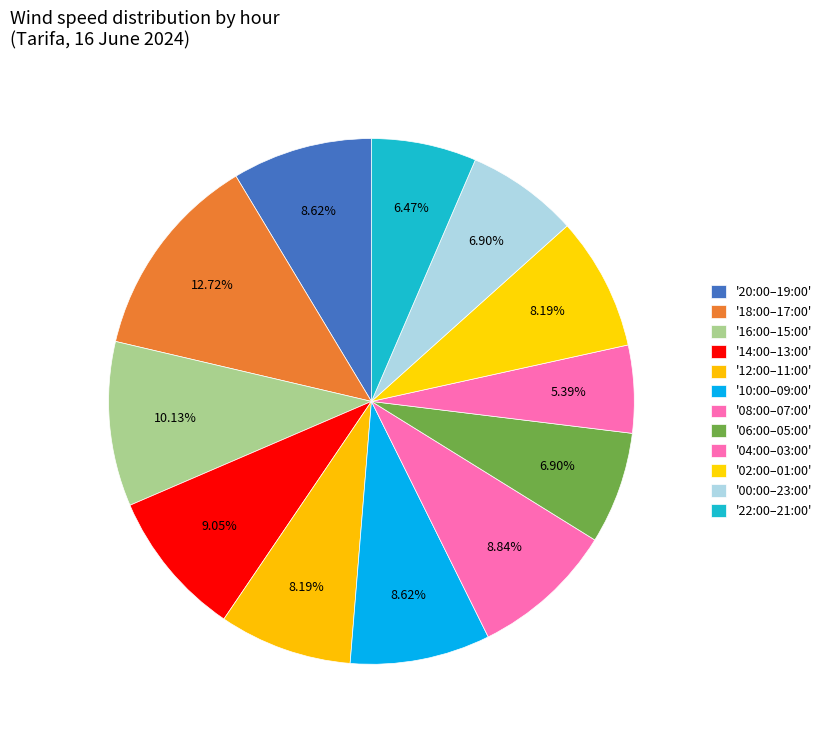

Count the number of slices in the pie.

12